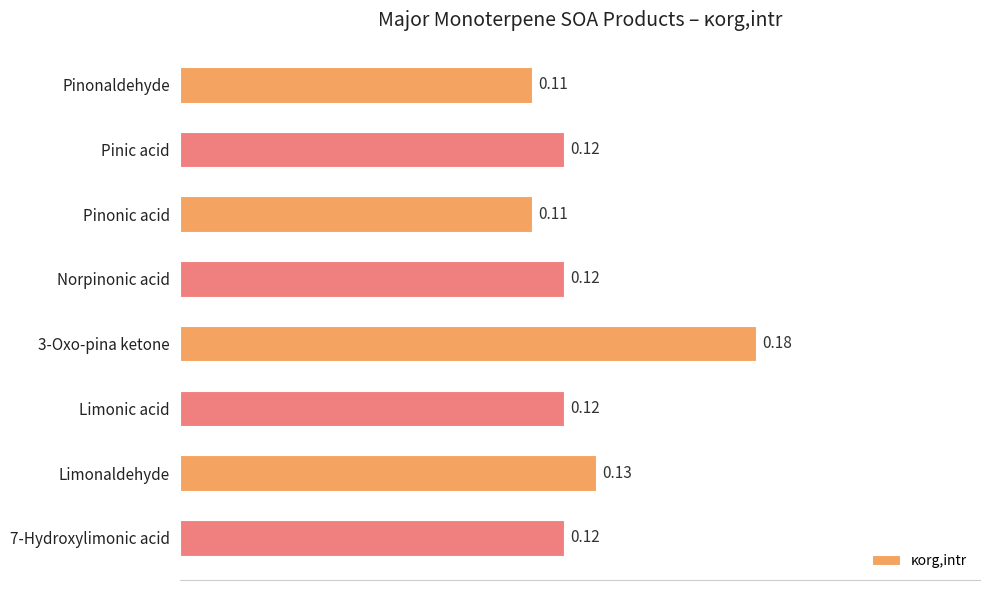

Which has a higher value, Pinonic acid or 7-Hydroxylimonic acid?

7-Hydroxylimonic acid